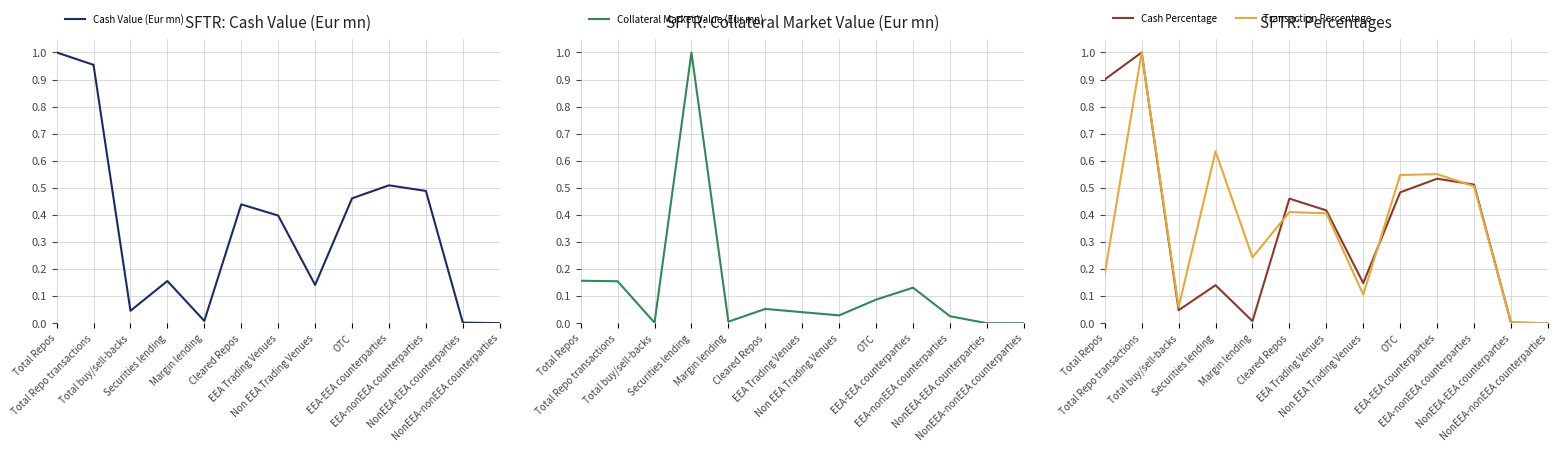

Reading left to right, transcribe all the data shown in this chart.

Cash Value (Eur mn): 1.0	1.0	0.0	0.2	0.0	0.4	0.4	0.1	0.5	0.5	0.5	0.0	0.0
Collateral Market Value (Eur mn): 0.2	0.2	0.0	1.0	0.0	0.1	0.0	0.0	0.1	0.1	0.0	0.0	0.0
Cash Percentage: 0.9	1.0	0.0	0.1	0.0	0.5	0.4	0.1	0.5	0.5	0.5	0.0	0.0
Transaction Percentage: 0.2	1.0	0.1	0.6	0.2	0.4	0.4	0.1	0.5	0.6	0.5	0.0	0.0